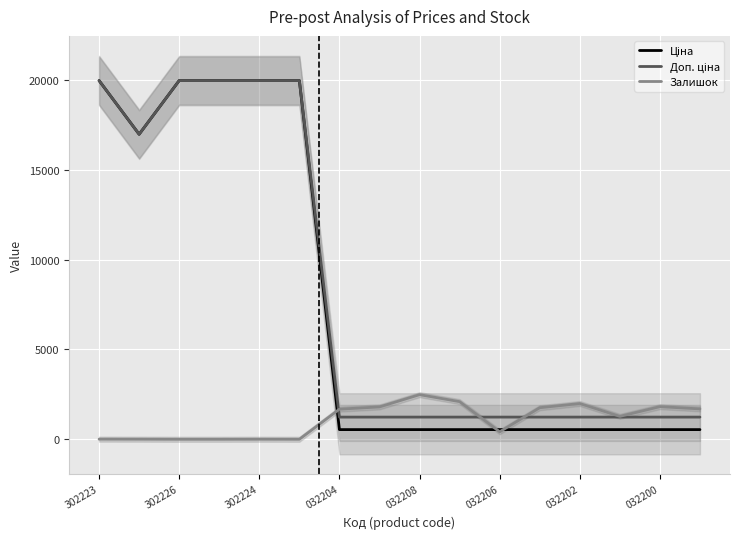

What is the maximum value for Залишок?

2483.0